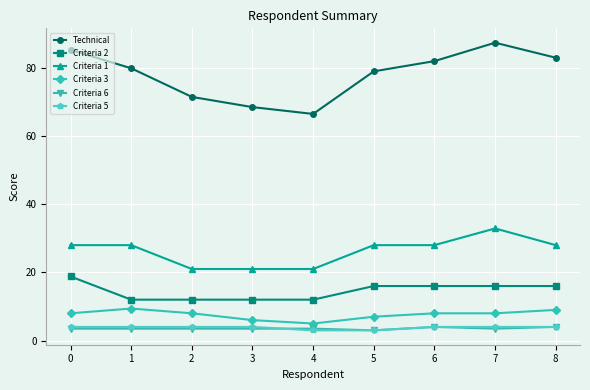

What is the minimum value shown in the chart?

3.0